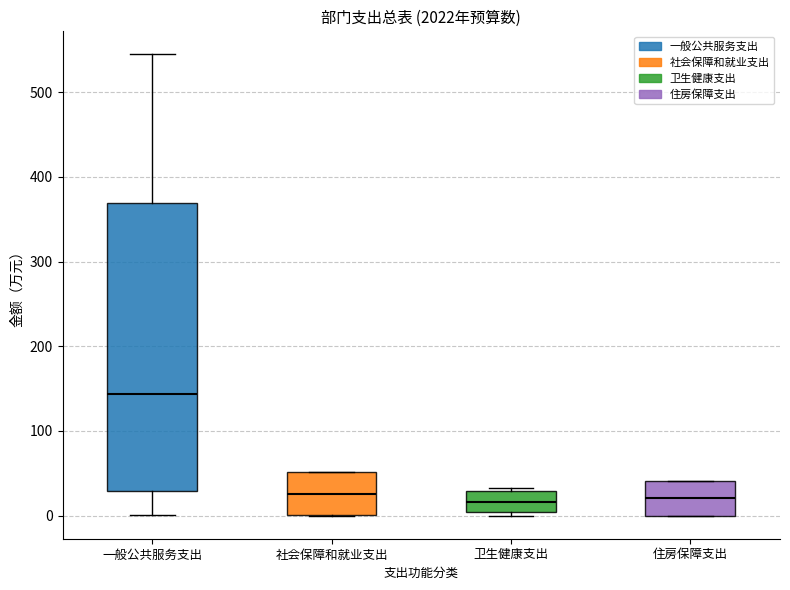

Reading left to right, read every box against the y-axis: the position of its median line, the range the box covers, and the ends of its whiskers. The values are not printed on the chart, so give them approximately, as read against the axis.

一般公共服务支出: median 140, box 30 to 370, whiskers 0 to 540
社会保障和就业支出: median 30, box 0 to 50, whiskers 0 to 50
卫生健康支出: median 20, box 0 to 30, whiskers 0 (just below the box's lower edge) to 30 (just above the box's upper edge)
住房保障支出: median 20, box 0 to 40, whiskers 0 to 40